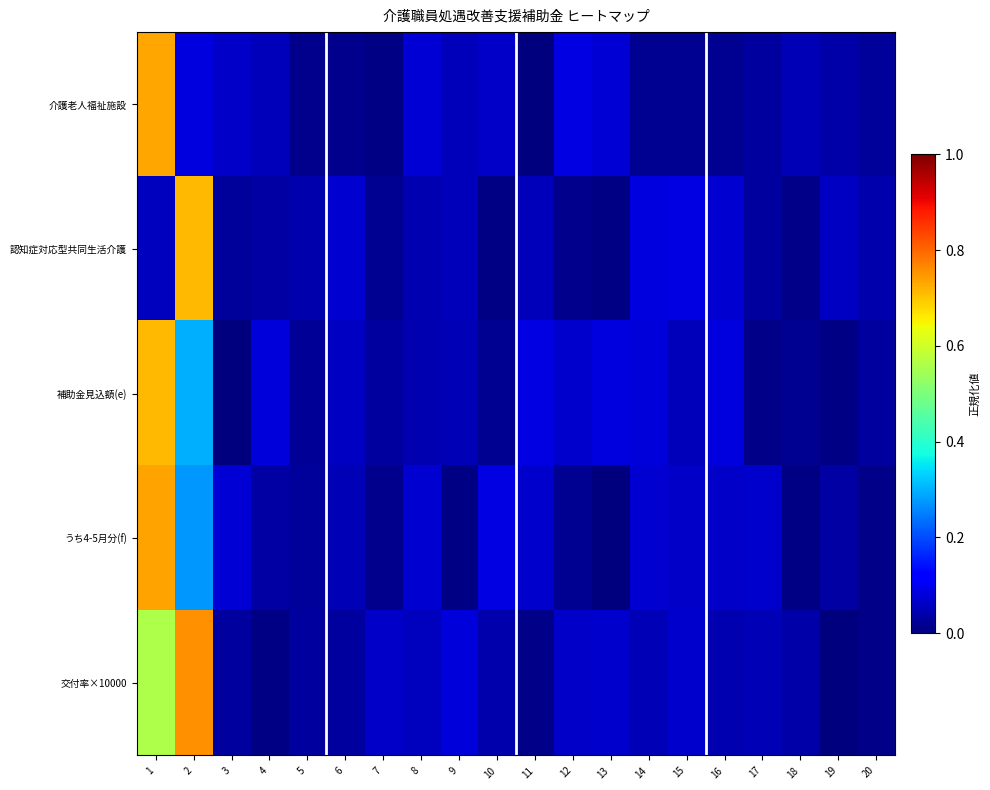

What is the spread (max minus min) of values at 11?

0.1